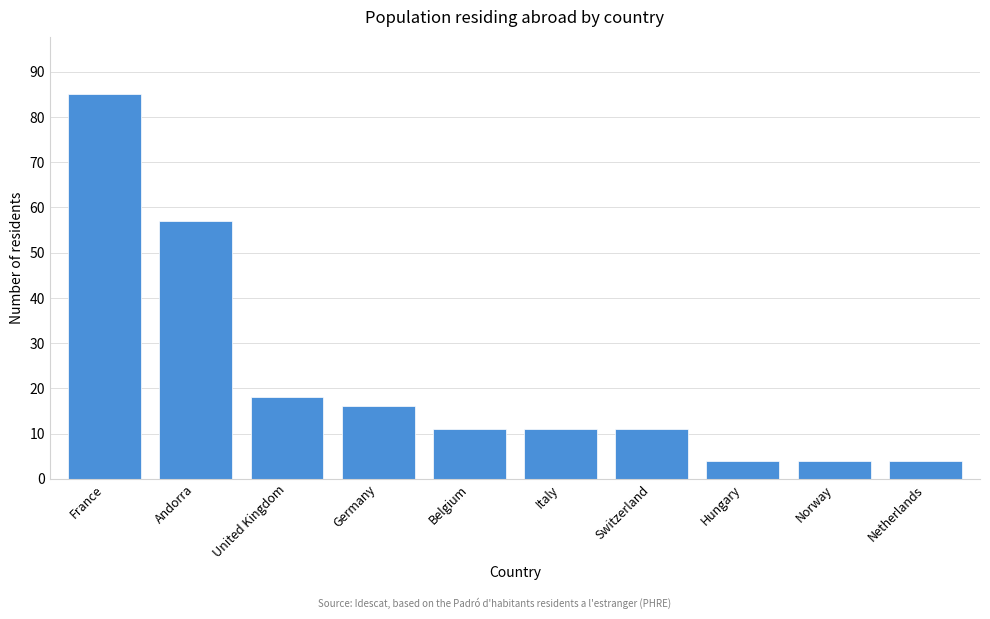

Reading left to right, transcribe all the data shown in this chart.

France=85	Andorra=57	United Kingdom=18	Germany=16	Belgium=11	Italy=11	Switzerland=11	Hungary=4	Norway=4	Netherlands=4